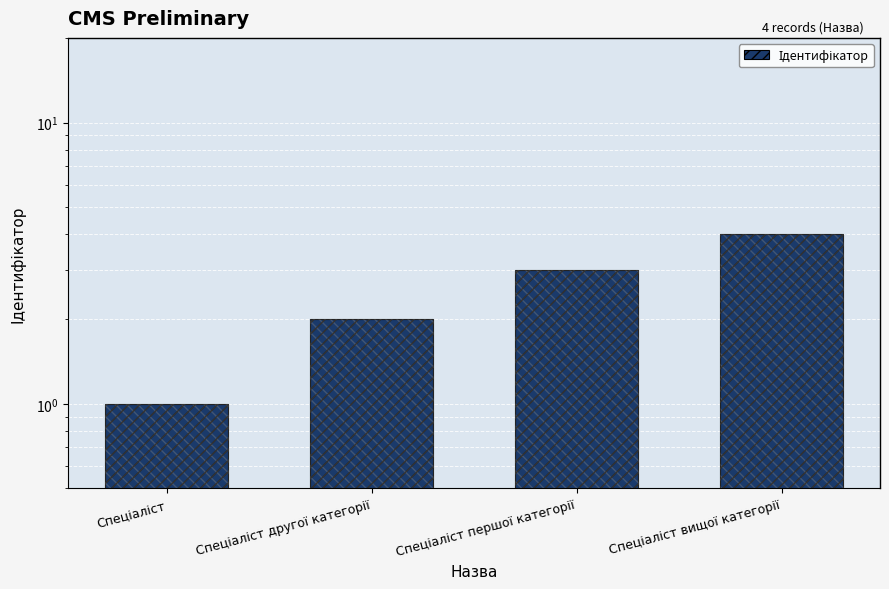

What is the change in value from Спеціаліст другої категорії to Спеціаліст вищої категорії?

+2